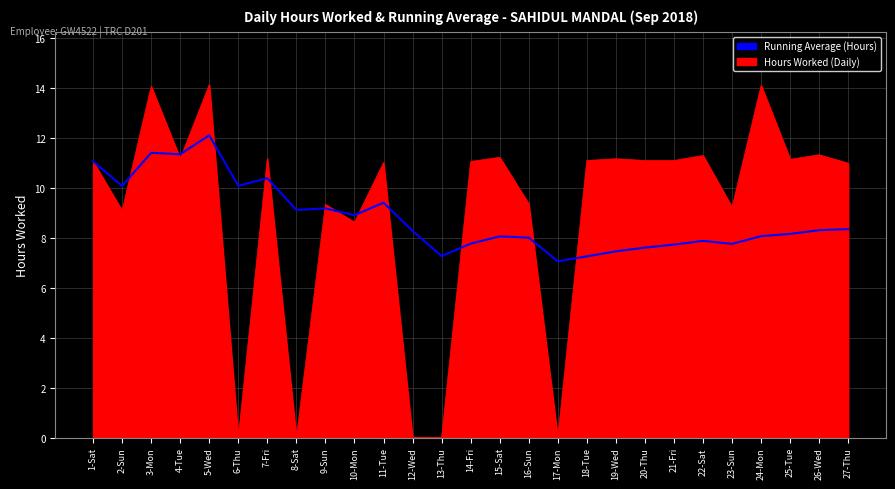

Which series changed the most between 3-Mon and 22-Sat?

Running Average (Hours)